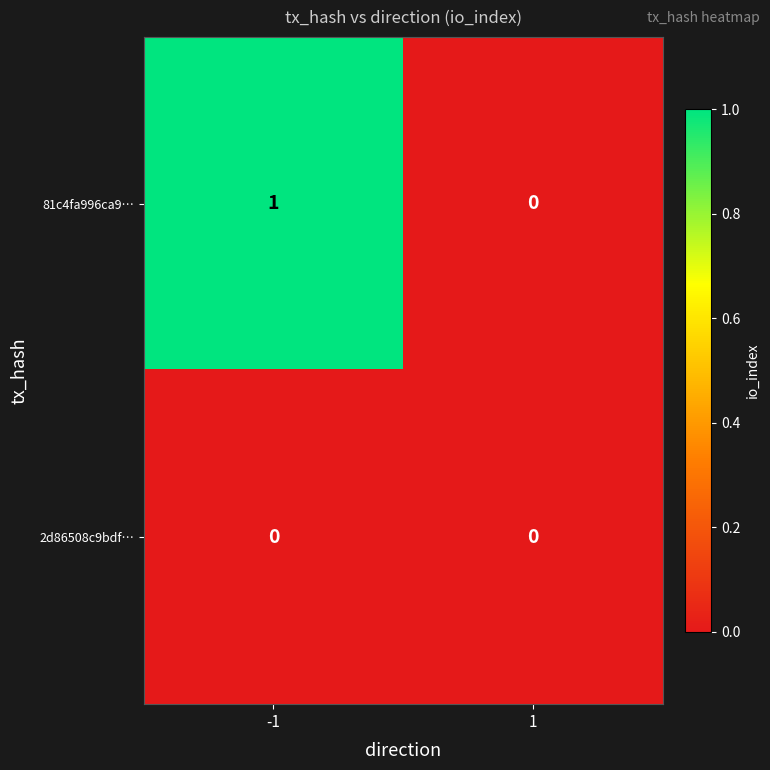

The 81c4fa996ca9… series shows 1 at -1. True or false?

True